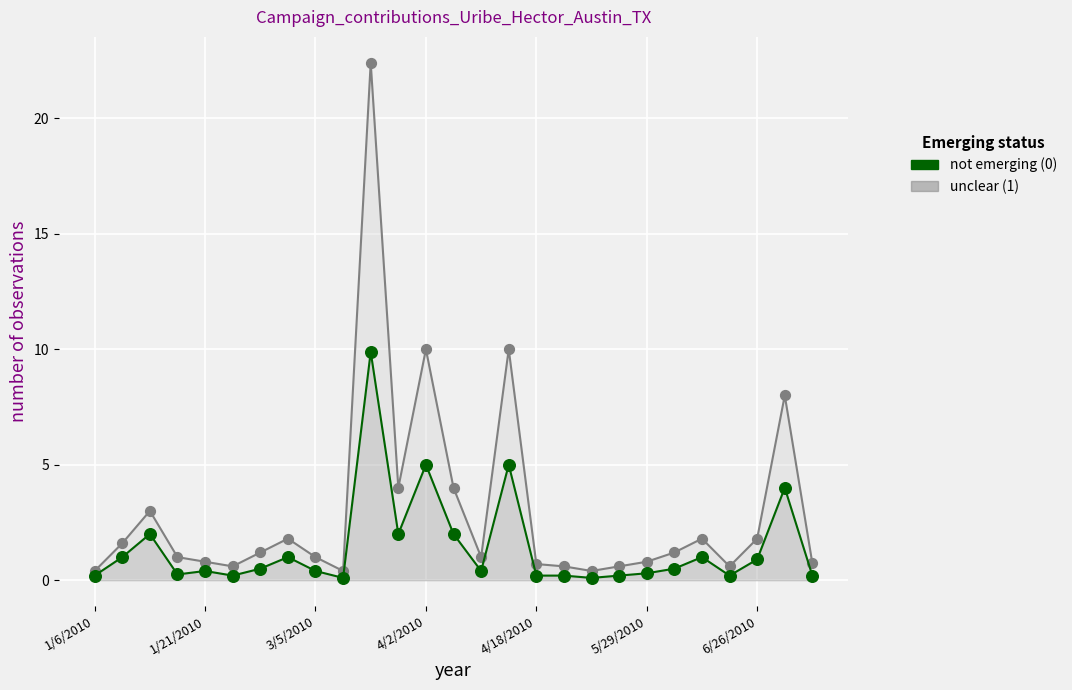

Which series reaches the maximum Y coordinate?

unclear (1)